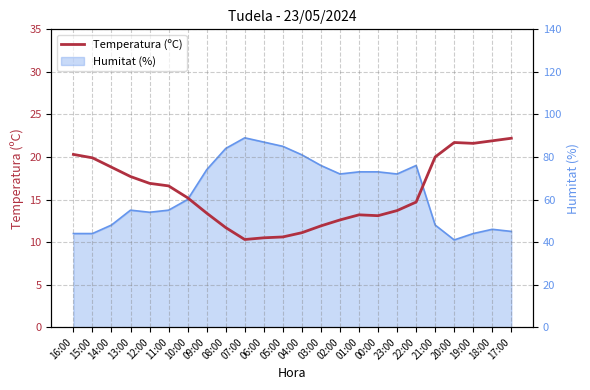

Rank the categories by value from highest to lowest.

17:00, 18:00, 20:00, 19:00, 16:00, 21:00, 15:00, 14:00, 13:00, 12:00, 11:00, 10:00, 22:00, 23:00, 09:00, 01:00, 00:00, 02:00, 03:00, 08:00, 04:00, 05:00, 06:00, 07:00